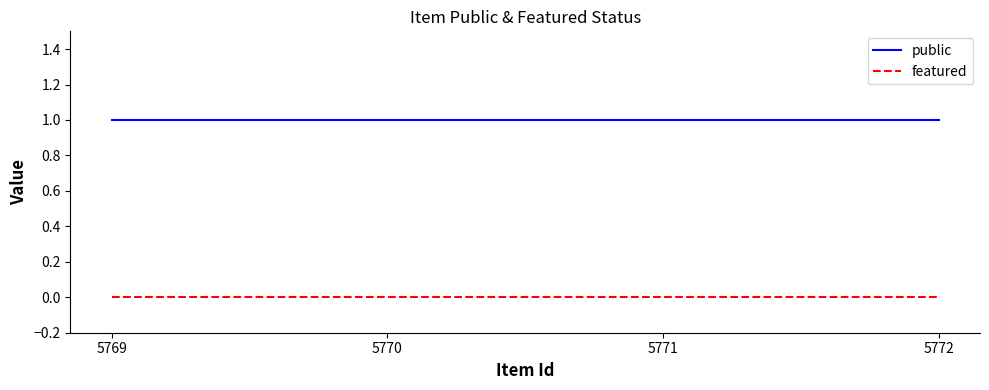

Reading left to right, what are all the values shown in this chart?

public: 1	1	1	1
featured: 0	0	0	0